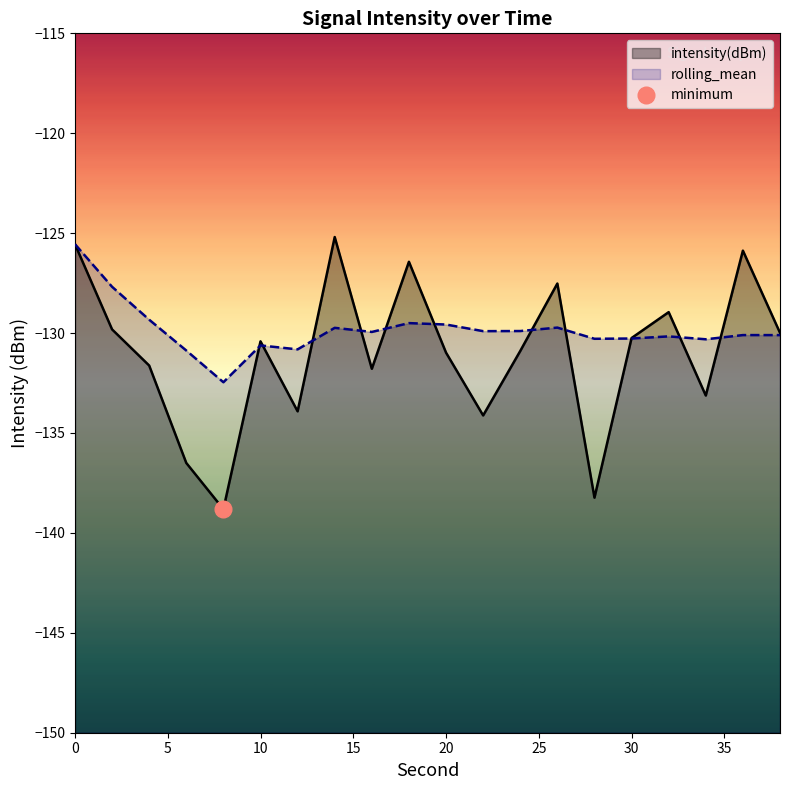

Does the chart display data point markers on the line(s)?

No